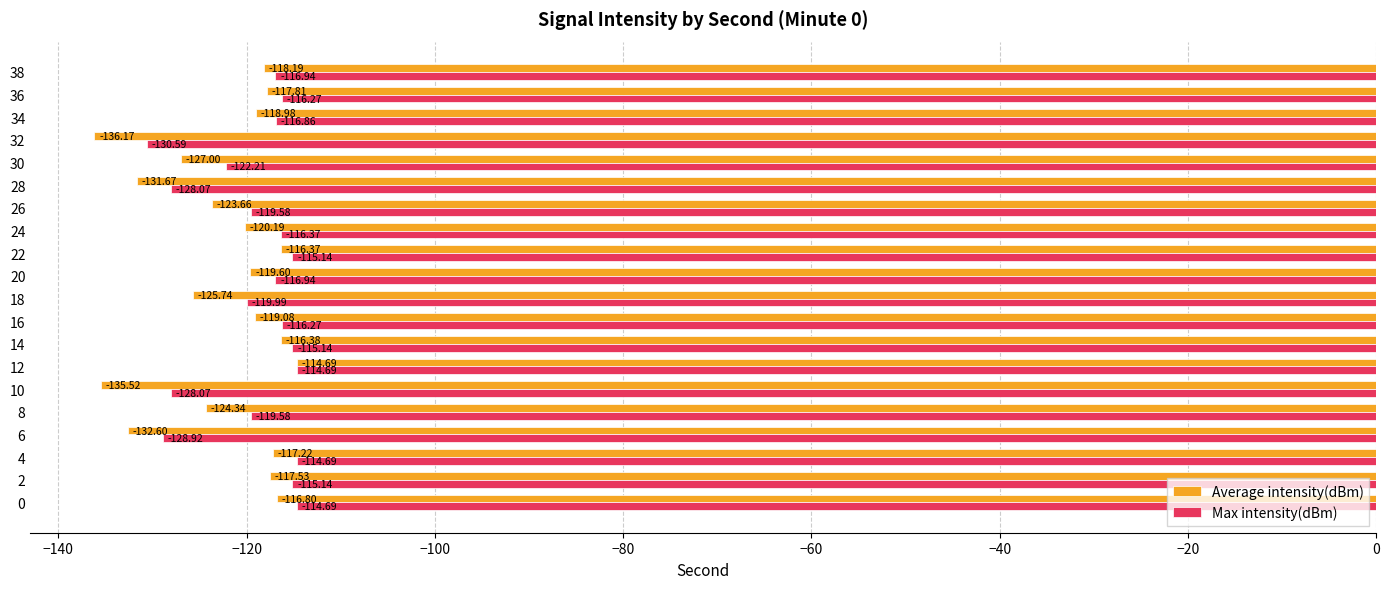

Where is Max intensity(dBm) nearest to the value -122?

30